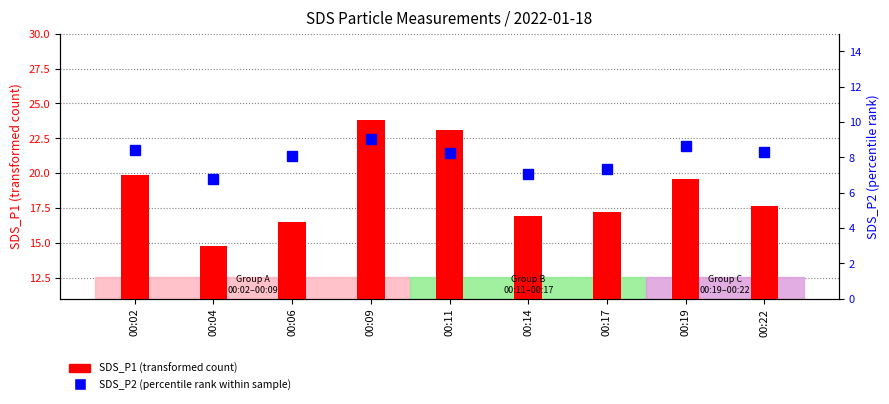

What is the sum of all SDS_P2 (percentile rank) values?

72.0